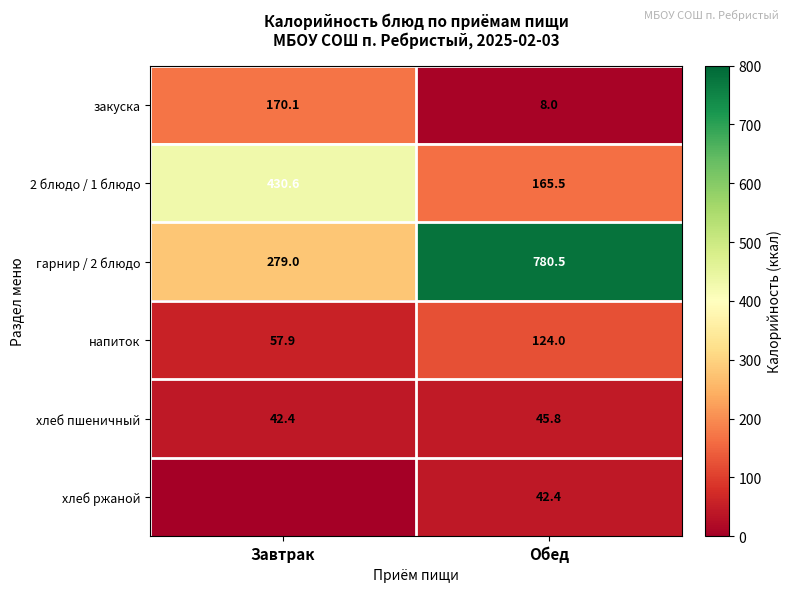

What is the sum of all гарнир / 2 блюдо values?

1059.5